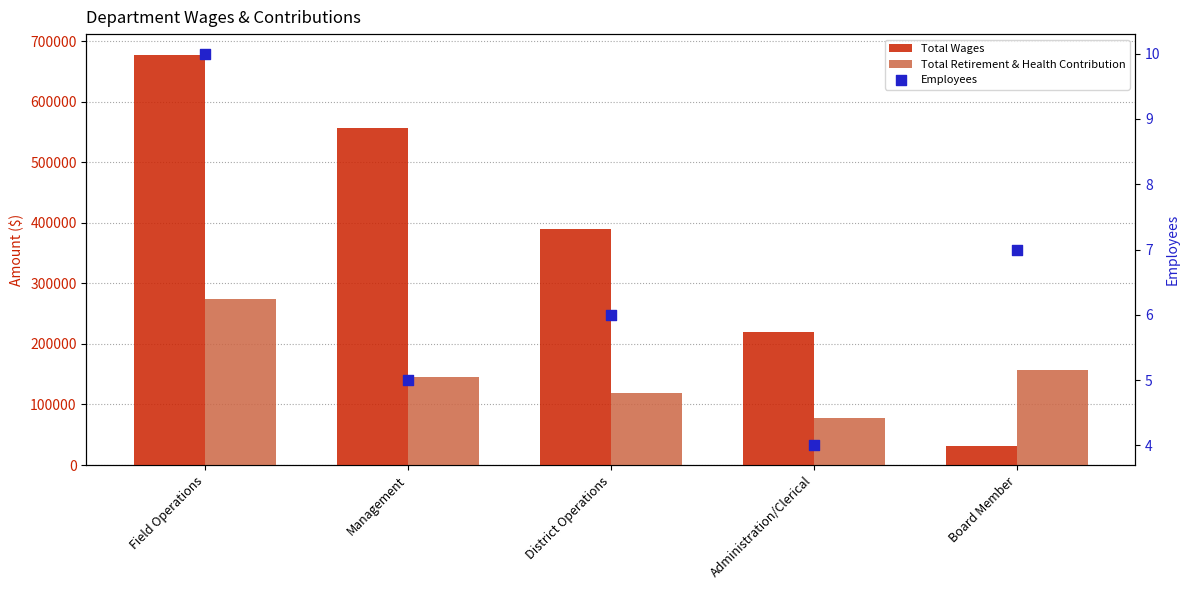

What are all the series names shown in the legend?

Total Wages, Total Retirement & Health Contribution, Employees